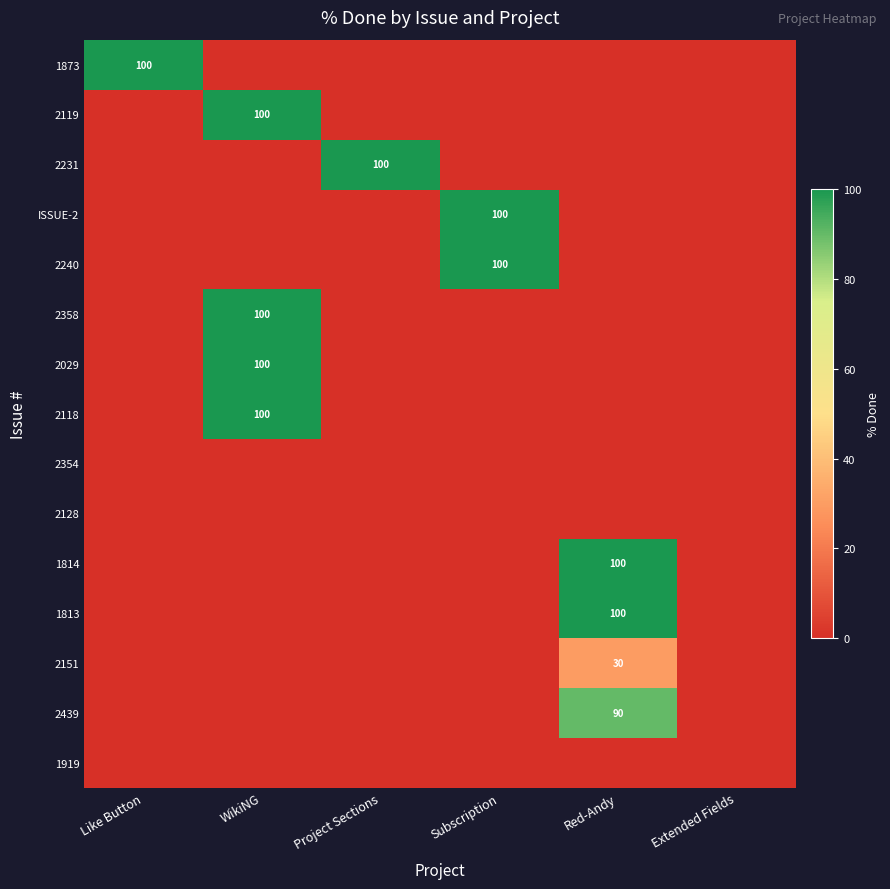

True or false: 2358 has a value of 100 at WikiNG.

True